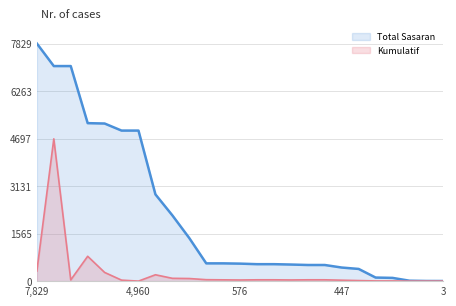

Rank the series by their maximum value, from highest to lowest.

Total Sasaran, Kumulatif